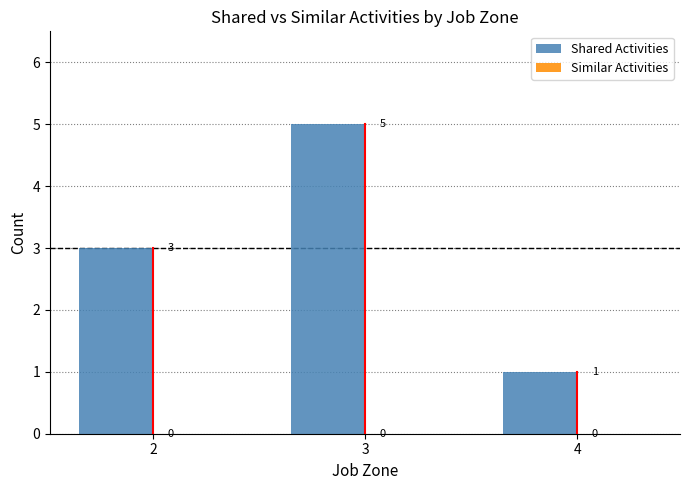

What is the average value?

3